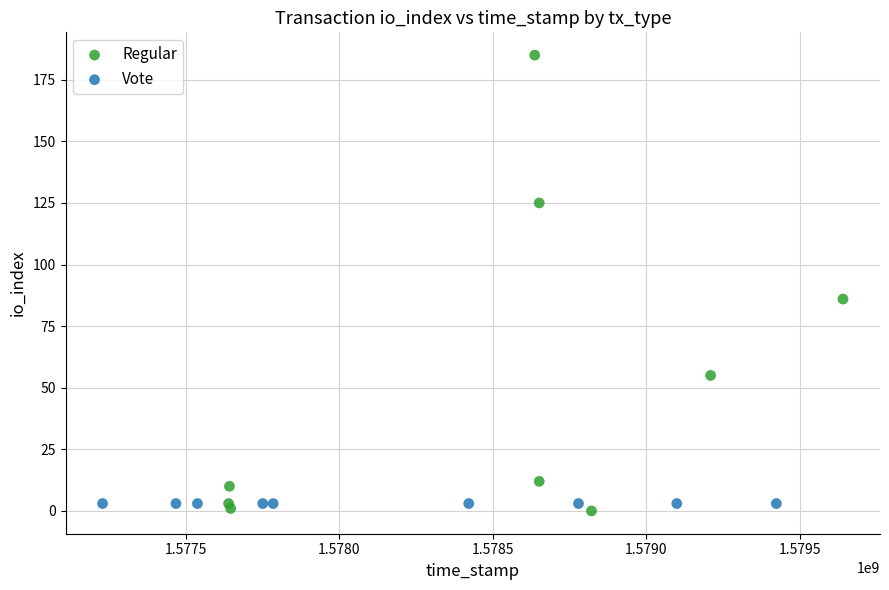

Which series reaches the maximum Y coordinate?

Regular